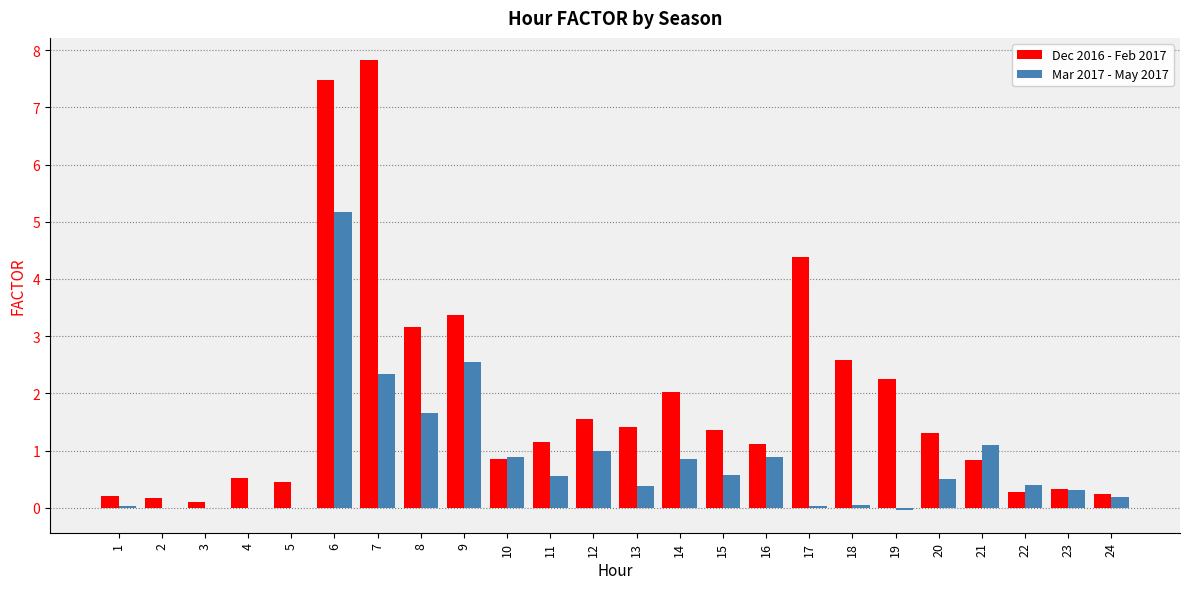

Which series has the largest total across all categories?

Dec 2016 - Feb 2017